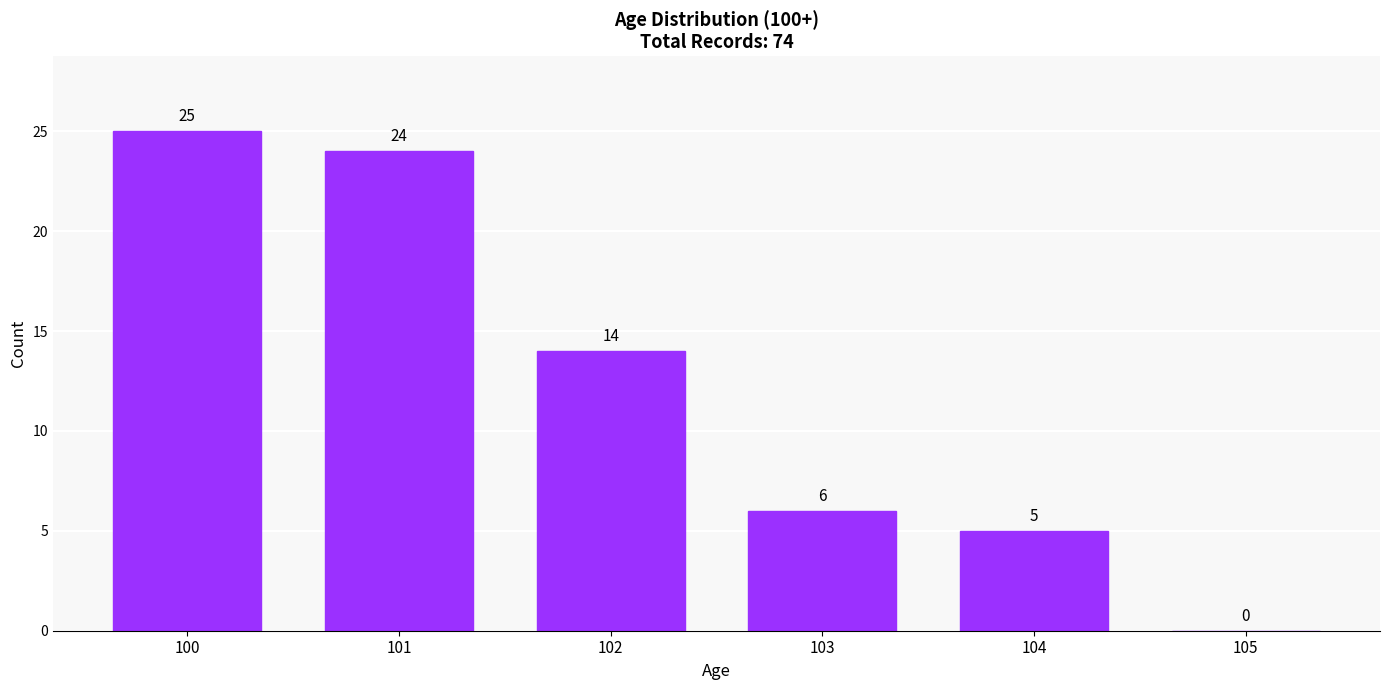

Reading left to right, transcribe all the data shown in this chart.

100=25	101=24	102=14	103=6	104=5	105=0